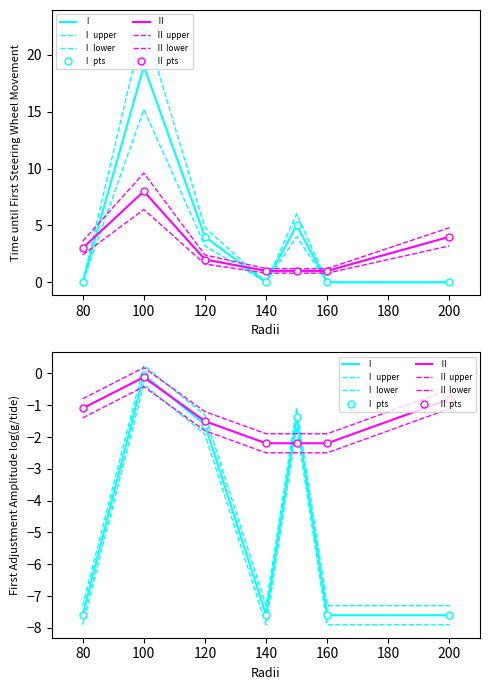

How many interior local valleys does the Ⅰ series have?

1